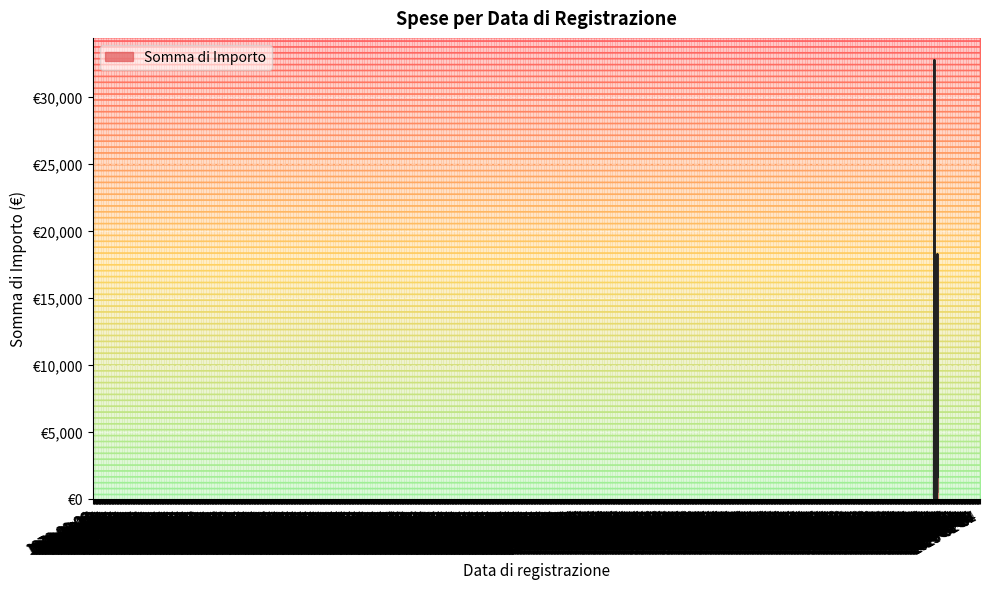

Is this an area chart (filled region under the line)?

Yes